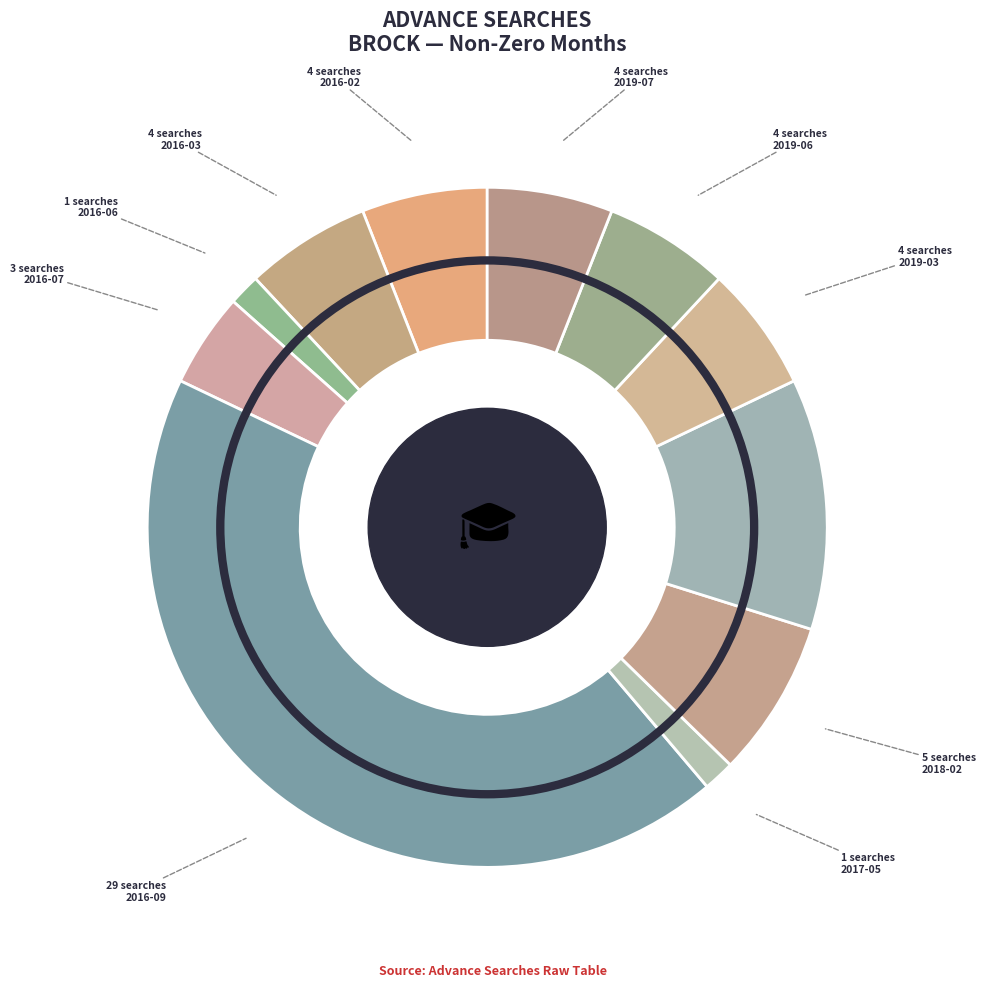

Rank the categories by value from lowest to highest.

2016-06, 2017-05, 2016-07, 2016-02, 2016-03, 2019-03, 2019-06, 2019-07, 2018-02, 2018-10, 2016-09